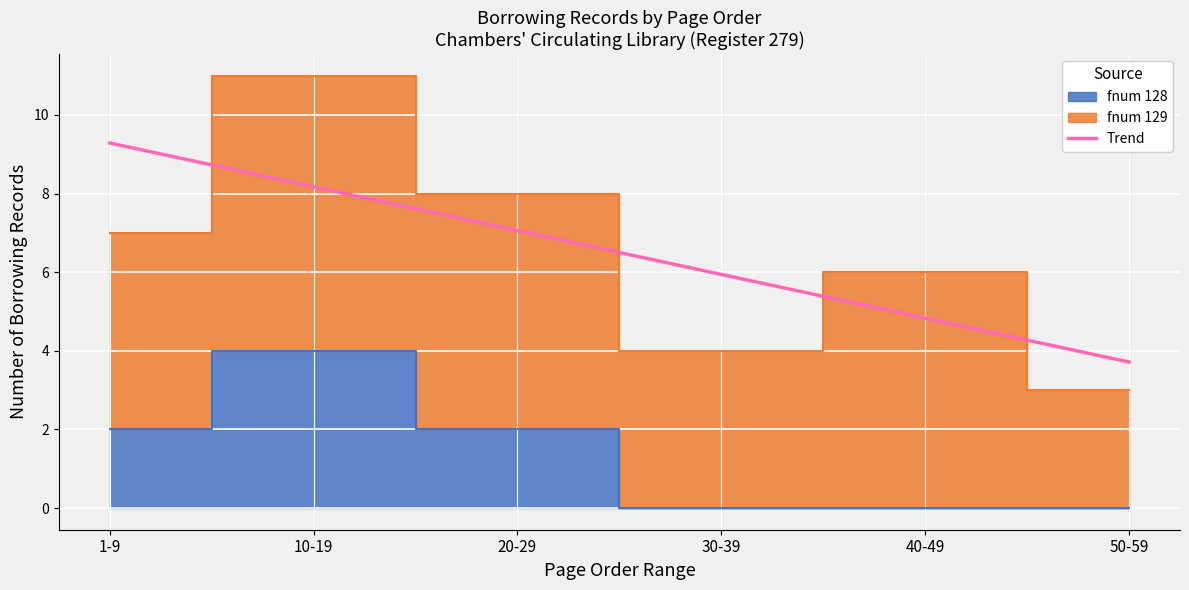

Which has a higher value, 40-49 or 20-29?

20-29